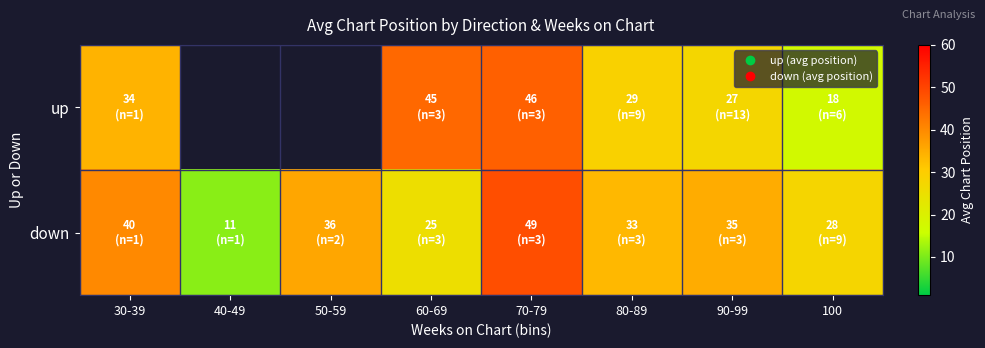

Is it true that down equals 25.3 at 60-69?

True